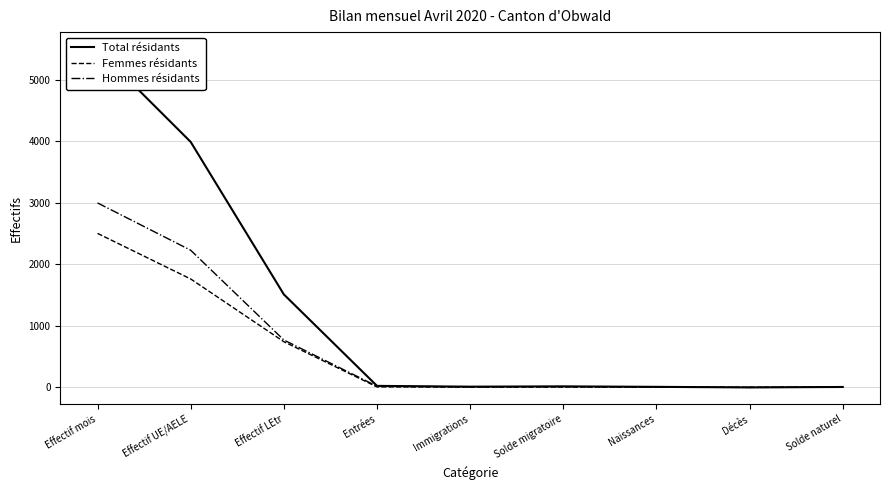

How many lines are shown in the chart?

3